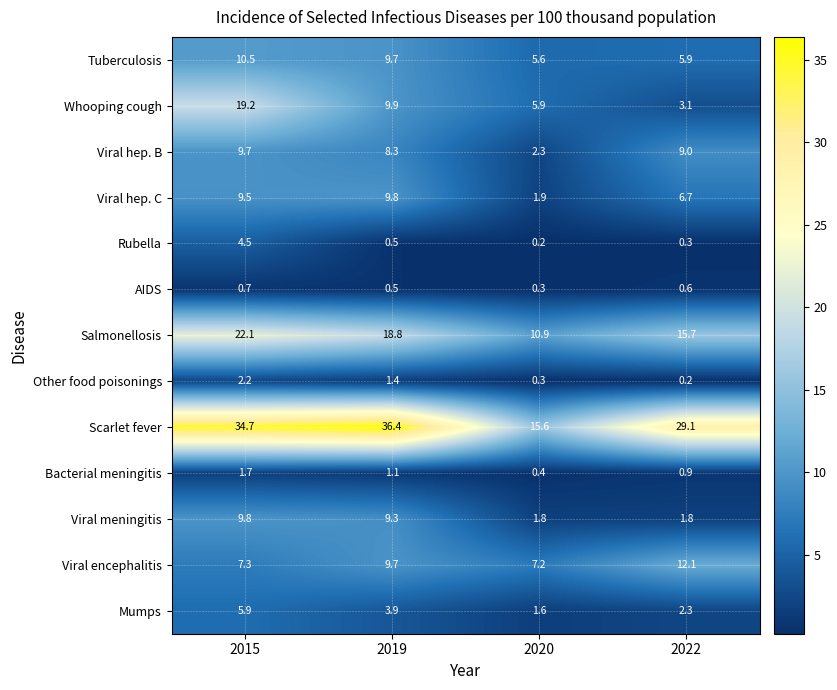

What is the maximum value for Viral encephalitis?

12.1